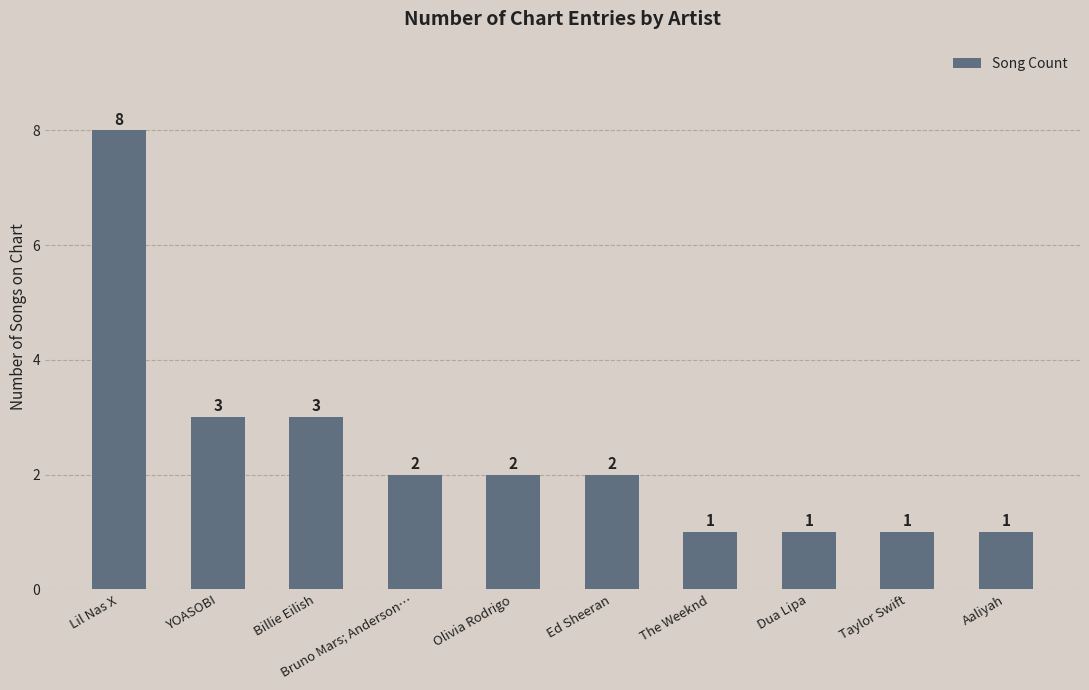

What is the greatest value displayed?

8